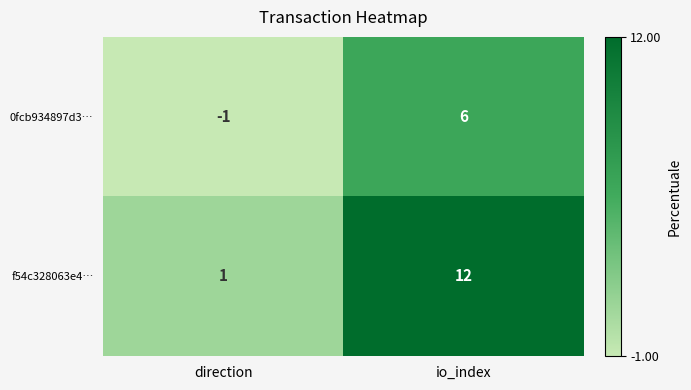

Rank the series by their maximum value, from highest to lowest.

f54c328063e4…, 0fcb934897d3…